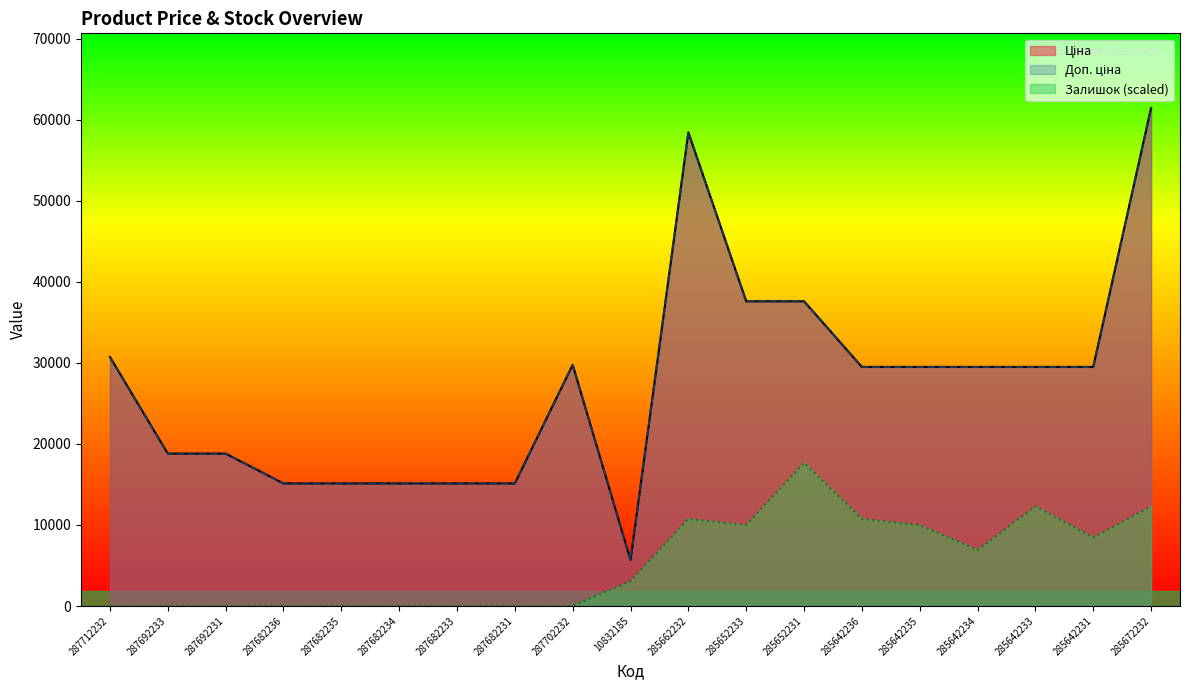

The value of Ціна at 287682233 is 6376.6. True or false?

False